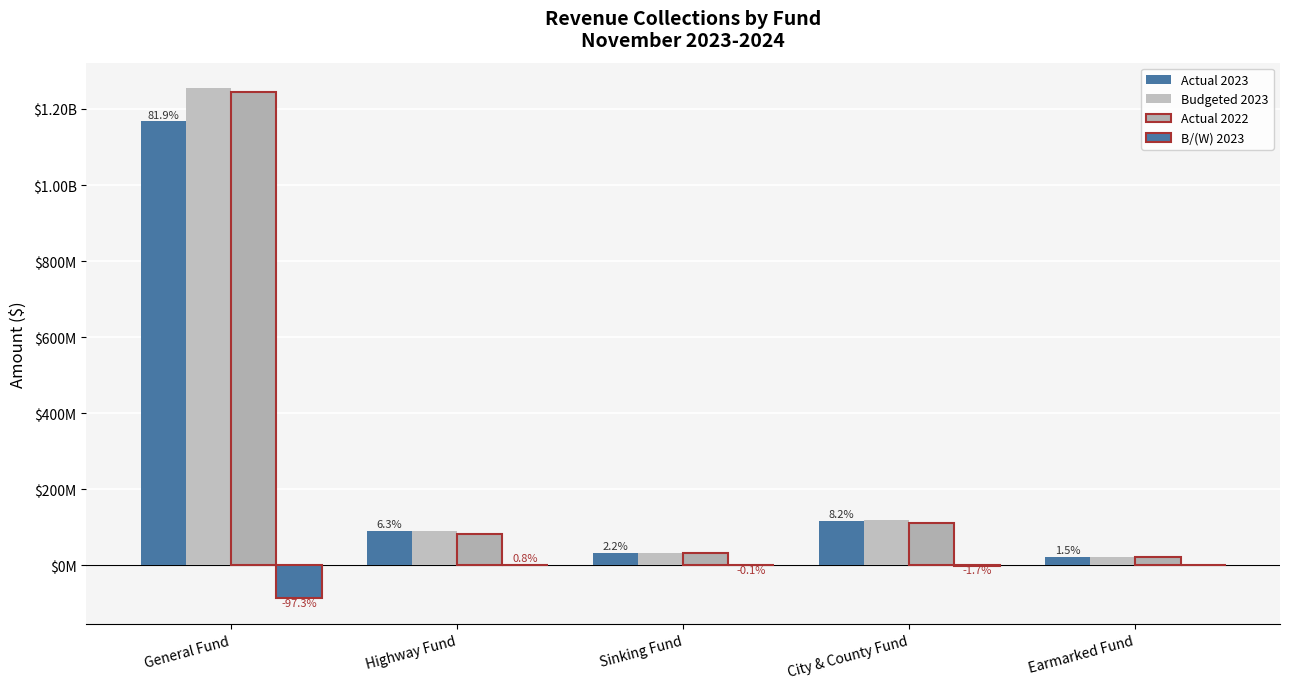

Are the bars horizontal?

No